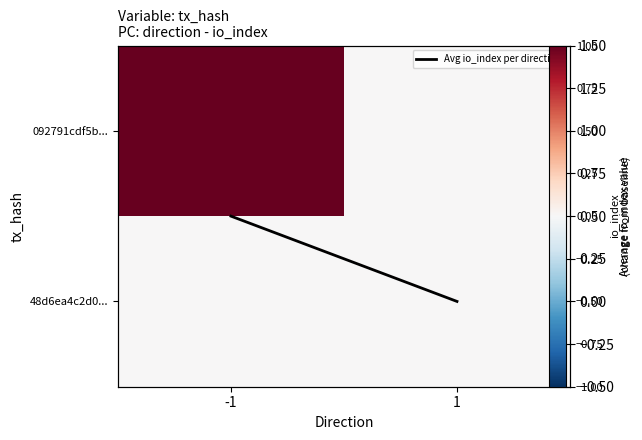

At how many categories does at least one series exceed 0?

1